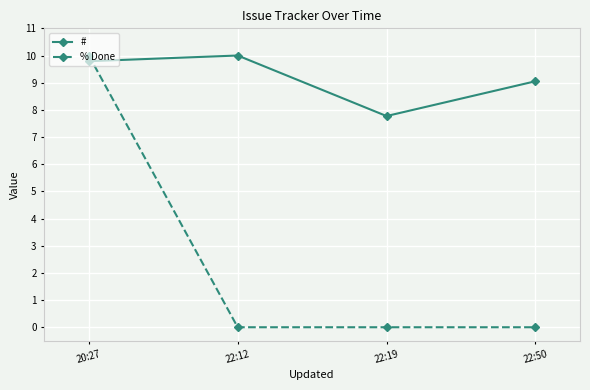

What is the sum of the # values at 22:19 and 22:50?

16.8